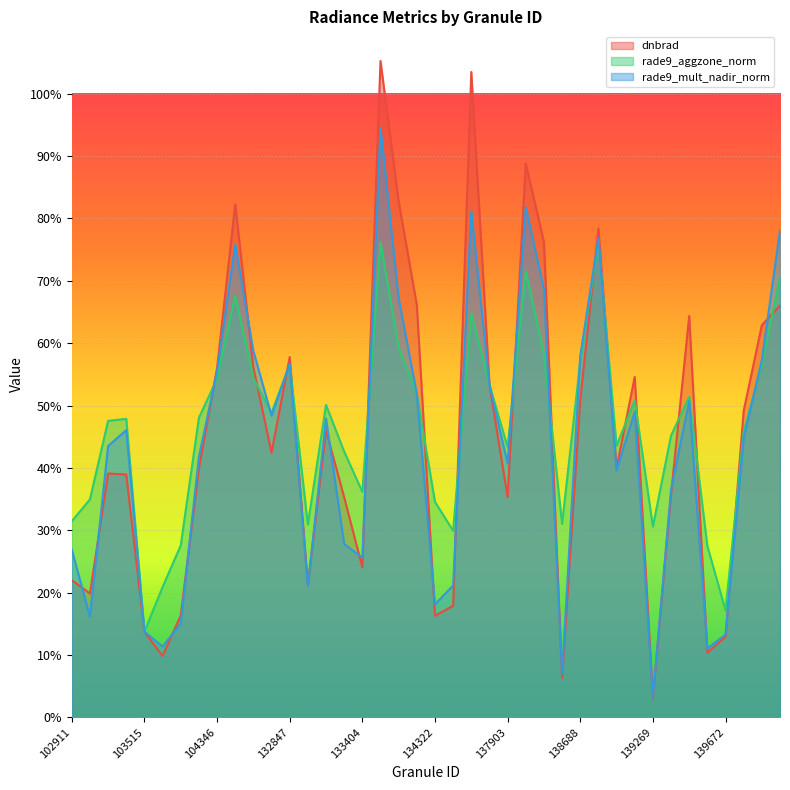

List the series in order of their overall mean, highest first.

rade9_aggzone_norm, dnbrad, rade9_mult_nadir_norm